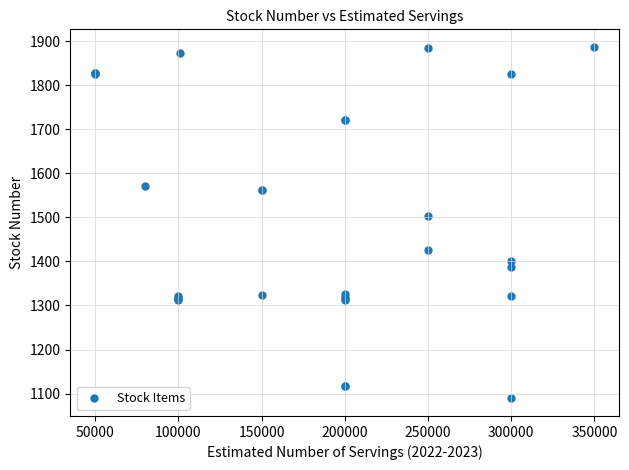

What Y value in the scatter plot is closest to 1488?

1504